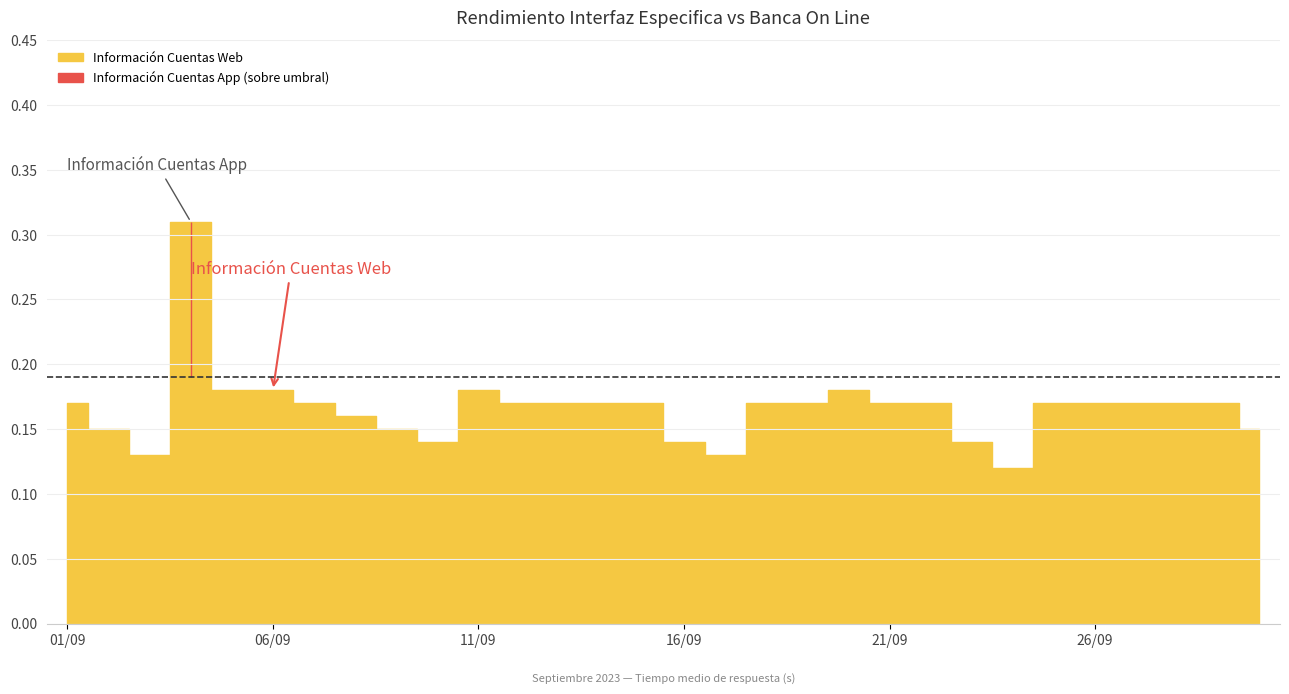

True or false: Información Cuentas Web and Información Cuentas App intersect in this chart.

False